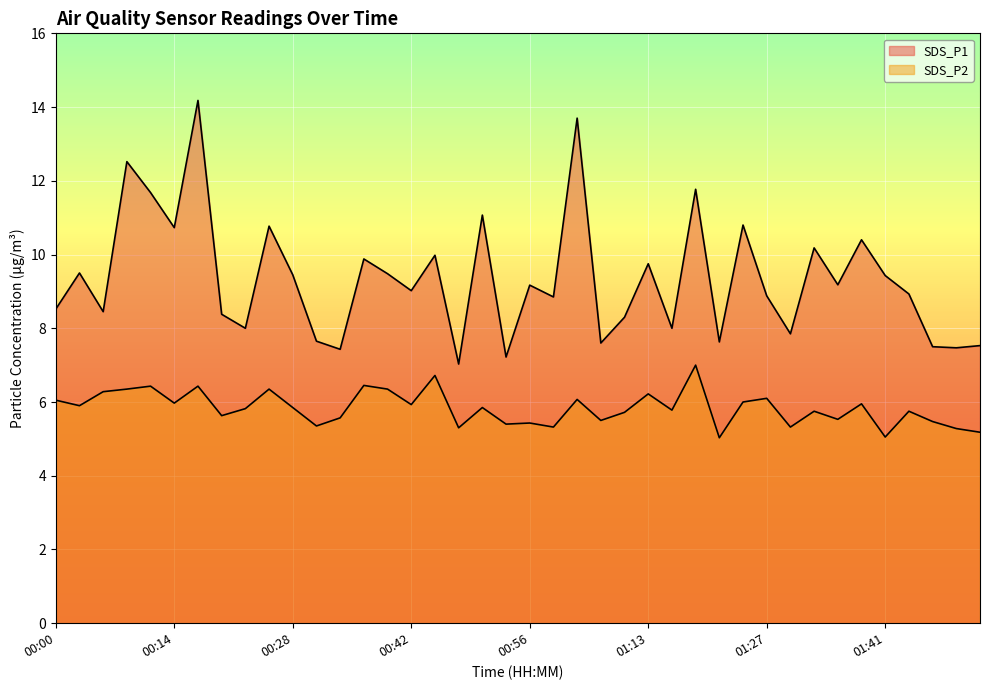

Which has a higher value, 00:14 or 01:16?

00:14